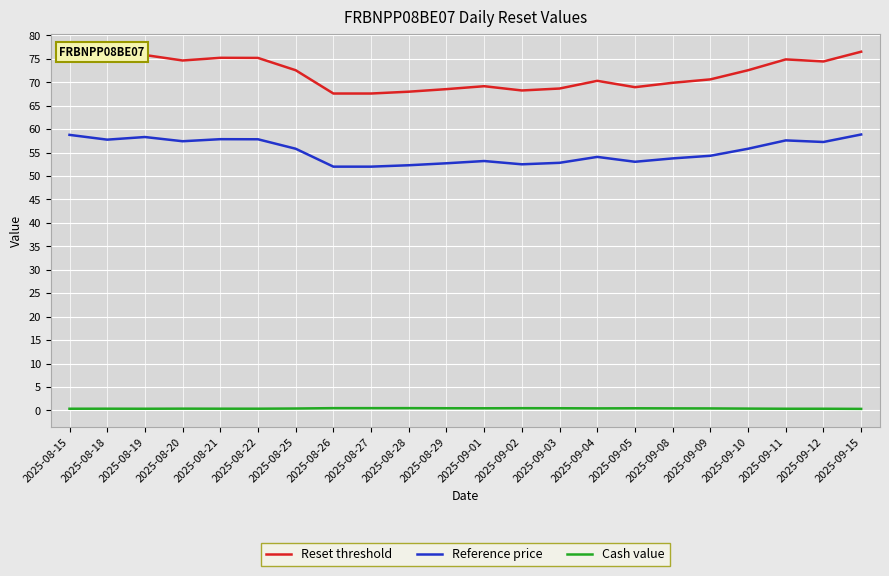

What is the spread (max minus min) of values at 2025-08-21?

74.8